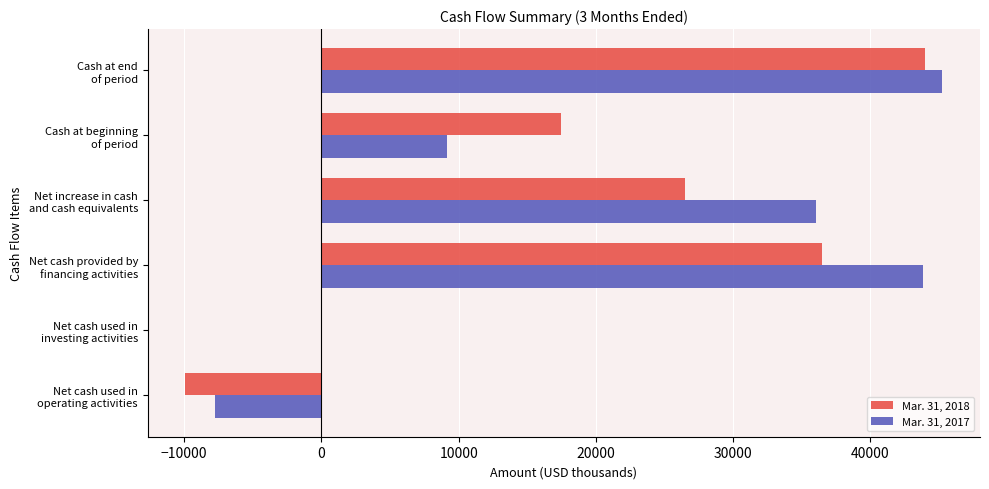

What is the maximum value shown in the chart?

45229